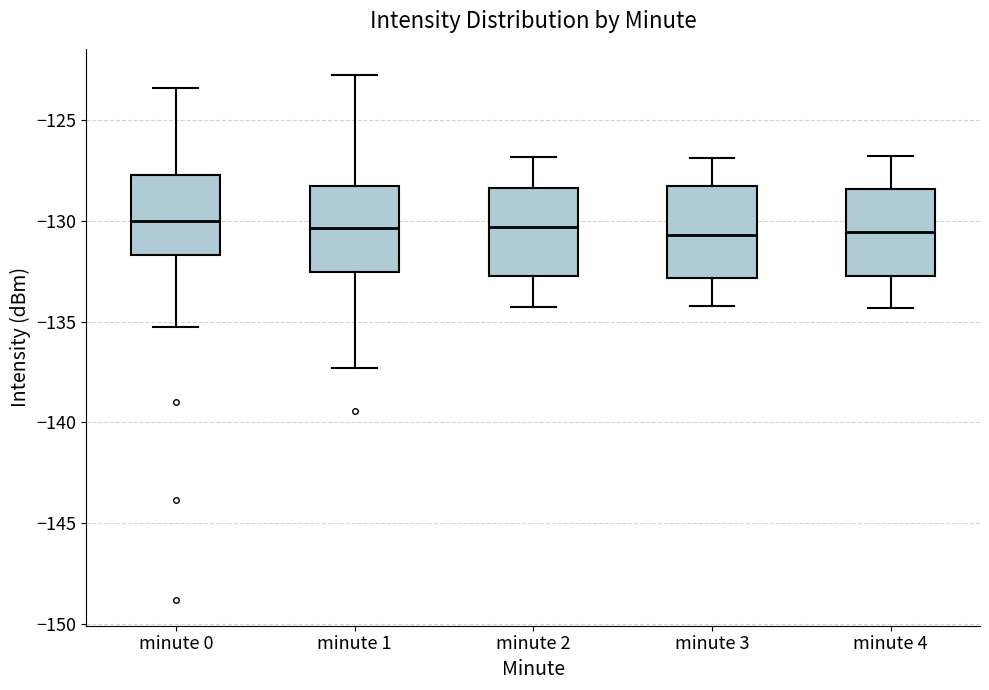

Where does the median line of the box for minute 3 sit on the y-axis? The values are not printed on the chart, so give them approximately, as read against the axis.

-130.5